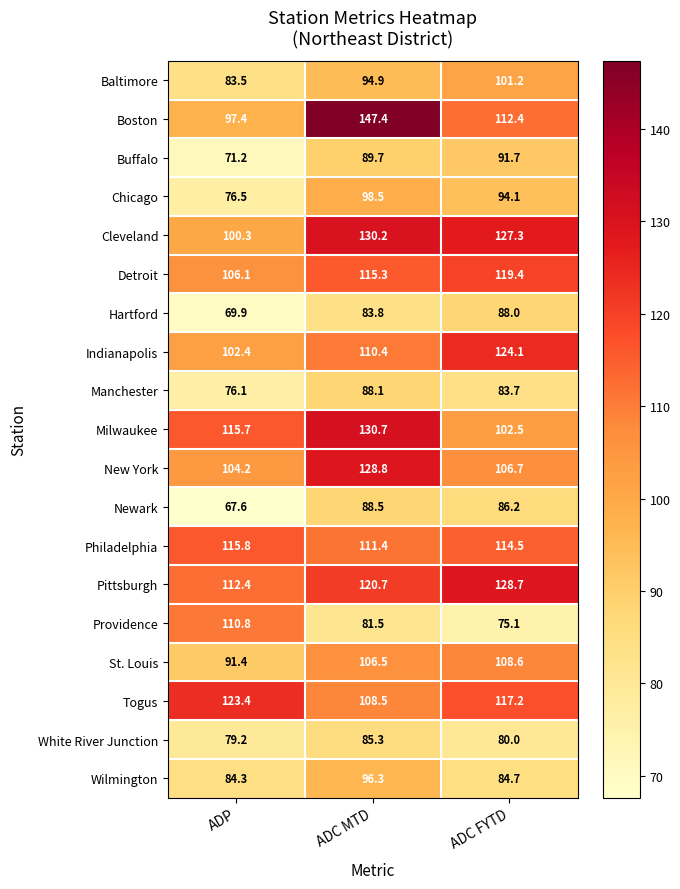

What is the smallest value displayed?

67.6